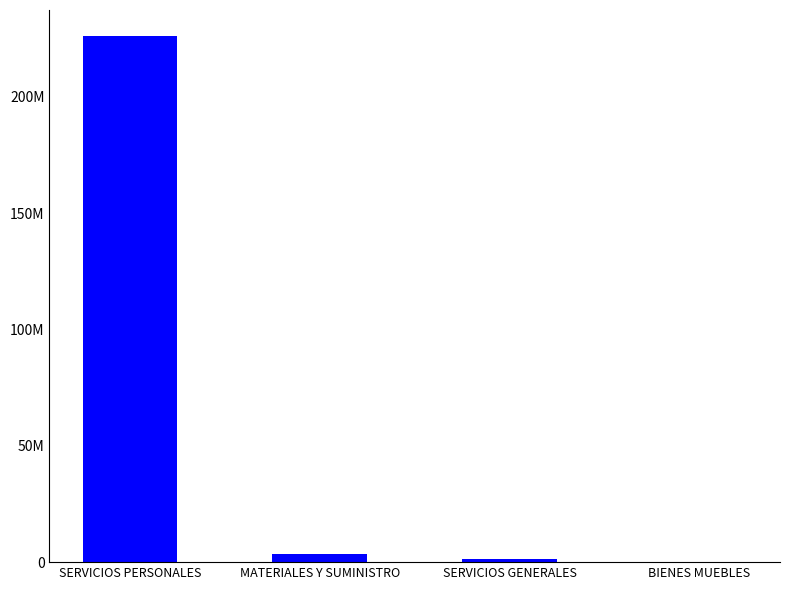

Approximately how many times larger is the value at SERVICIOS PERSONALES compared to SERVICIOS GENERALES?

171.0